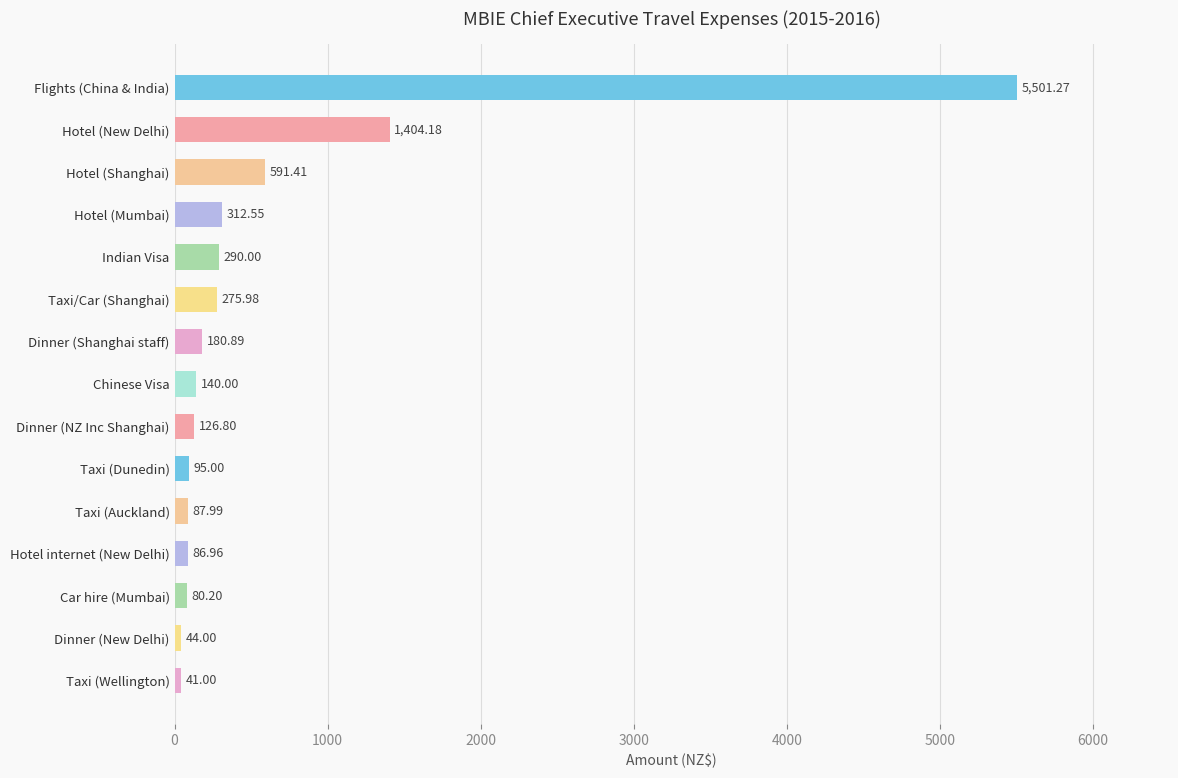

What is the smallest value displayed?

41.0